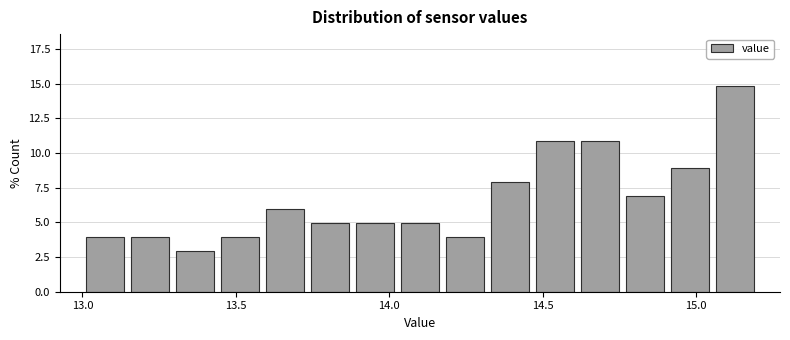

Read against the x-axis, roughly where is the centre of the tallest bar?

15.15